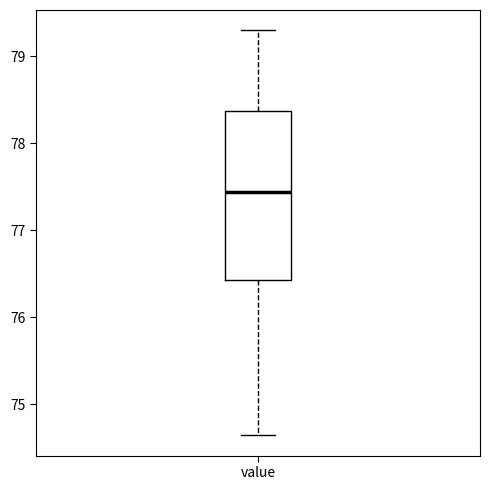

Transcribe this box plot: give where the median line is, the range the box spans, and where the two whiskers end, as read against the y-axis. The values are not printed on the chart, so give them approximately, as read against the axis.

median 77.4, box 76.4 to 78.4, whiskers 74.6 to 79.3